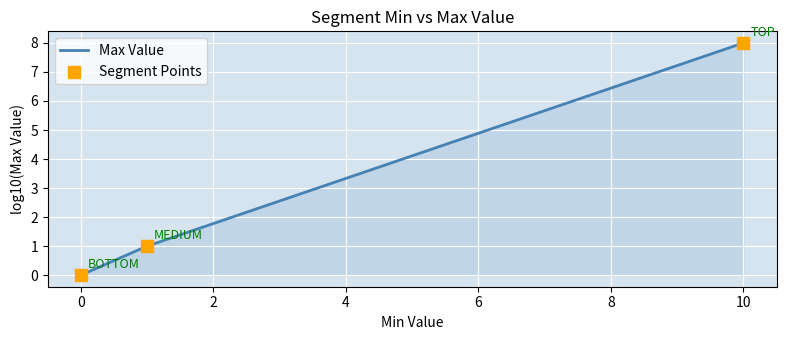

What is the difference between the maximum and minimum values?

8.0